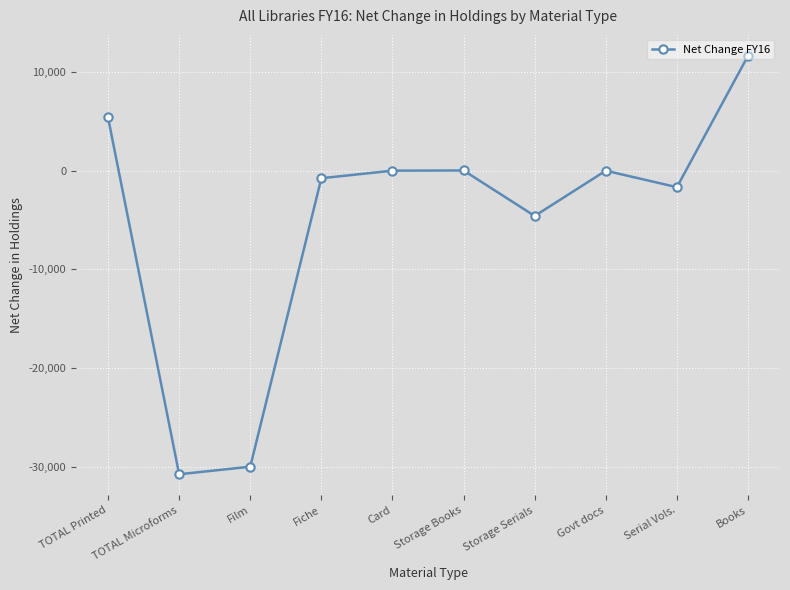

The chart shows a value of -4 at Govt docs. True or false?

True